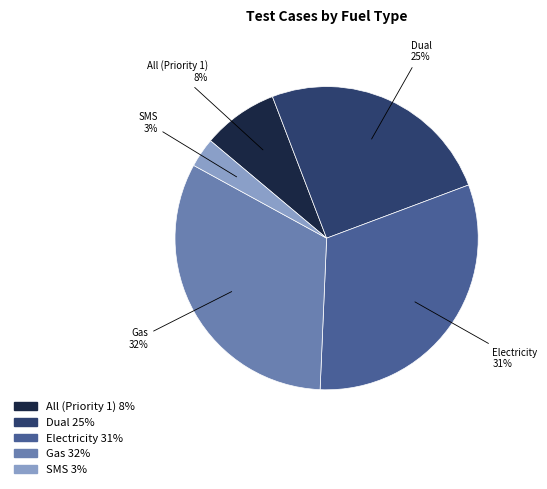

Is there a majority slice in this chart?

No